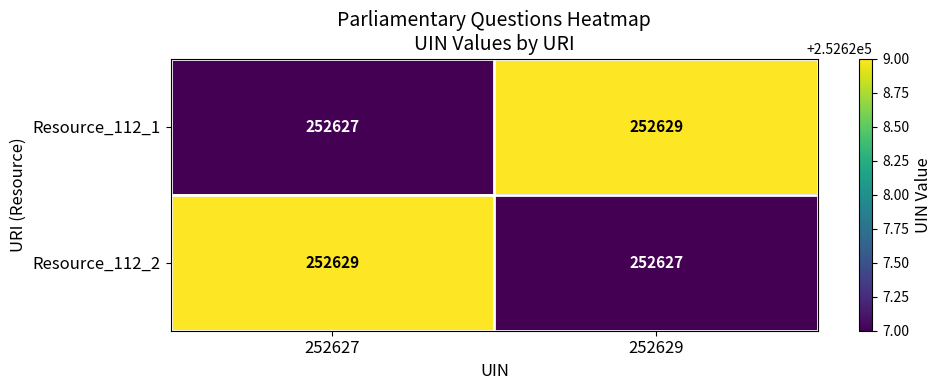

How many series are shown in this chart?

2